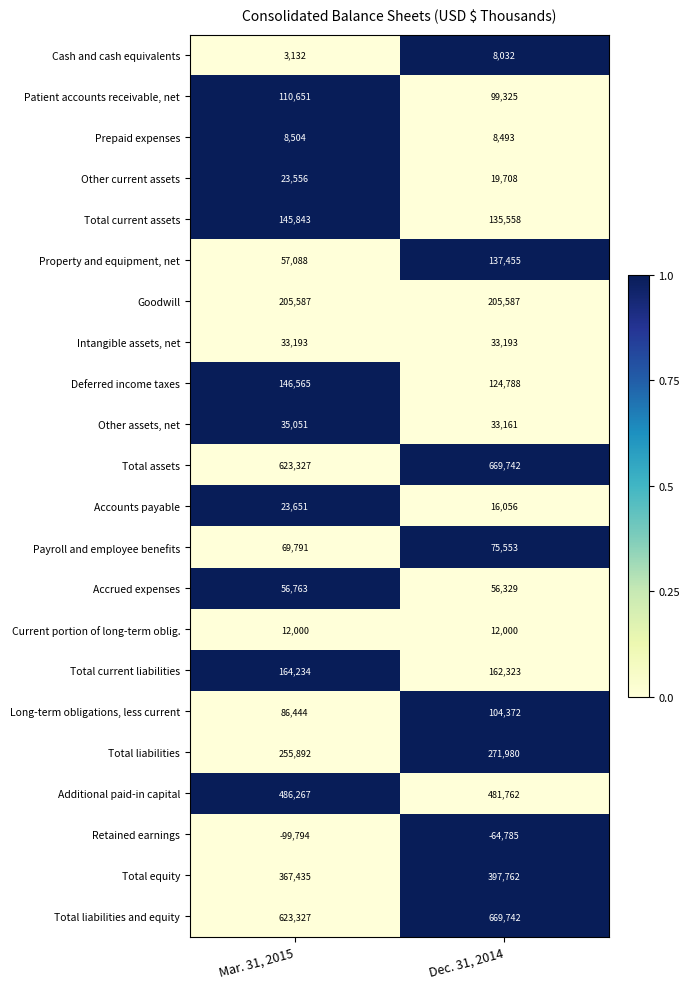

Which series changed the most between Mar. 31, 2015 and Dec. 31, 2014?

Property and equipment, net